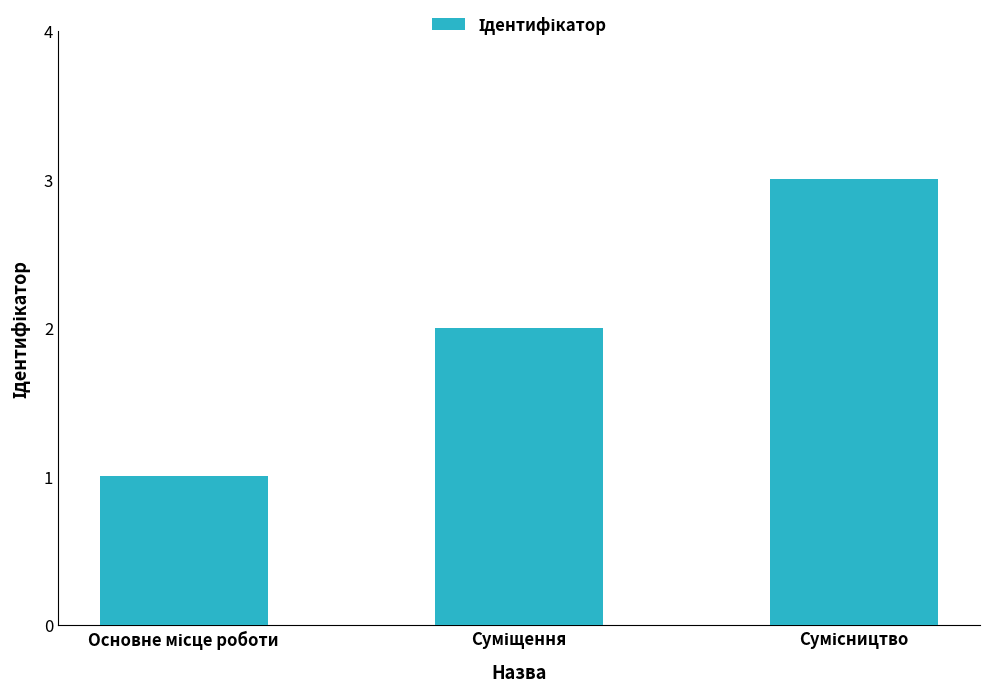

What is the maximum value shown in the chart?

3